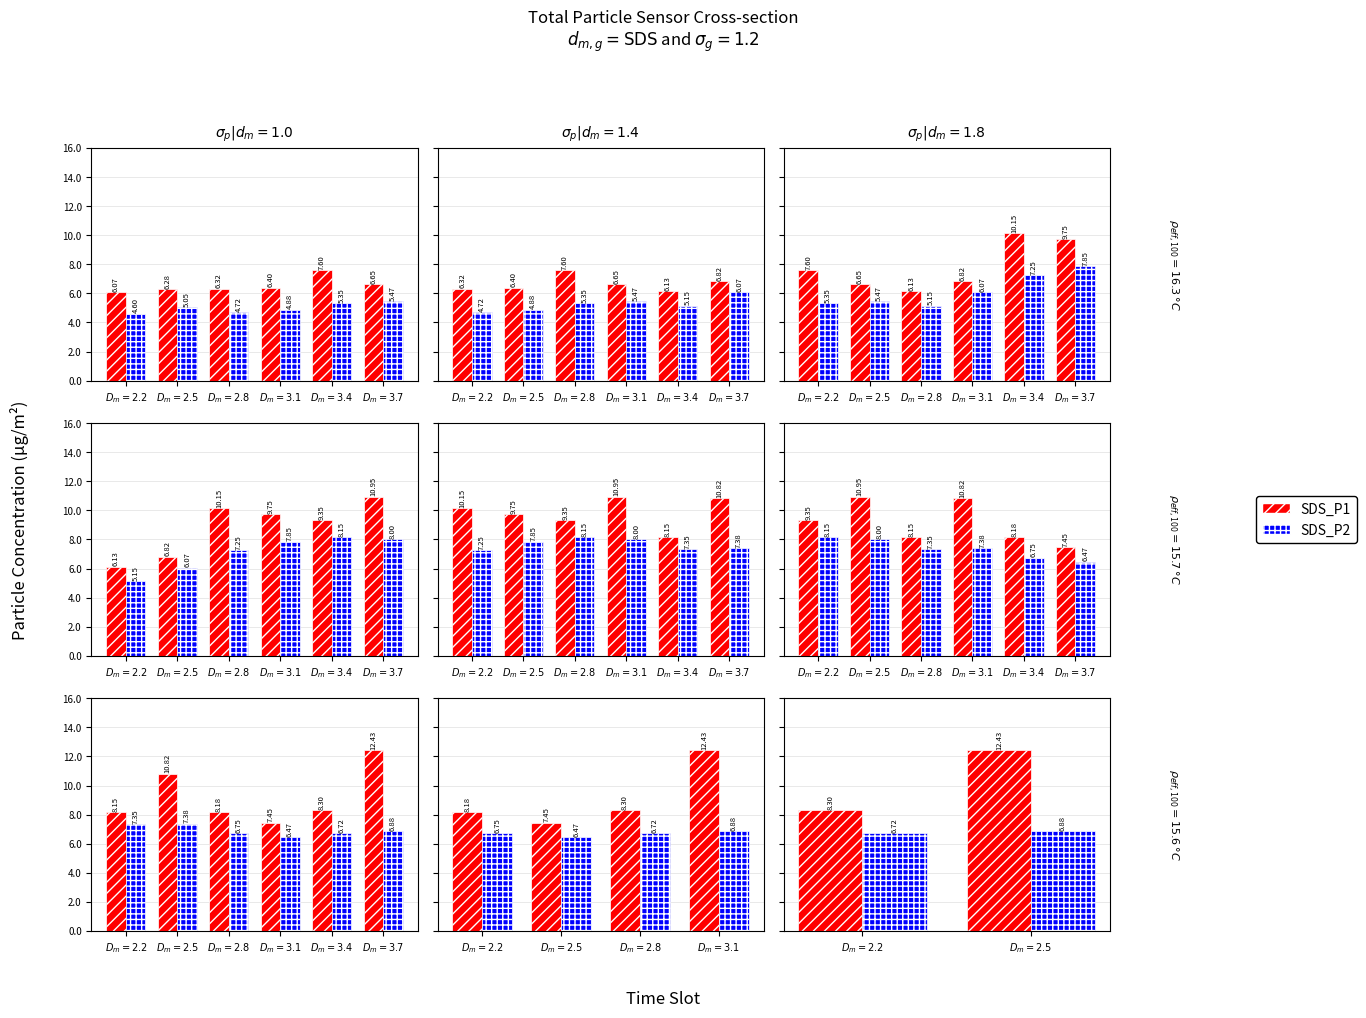

Where is SDS_P2 nearest to the value 6?

$D_m=2.2$